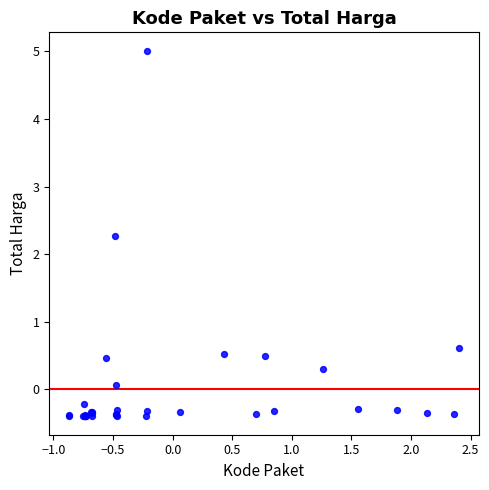

What Y value in the scatter plot is closest to 2?

2.3